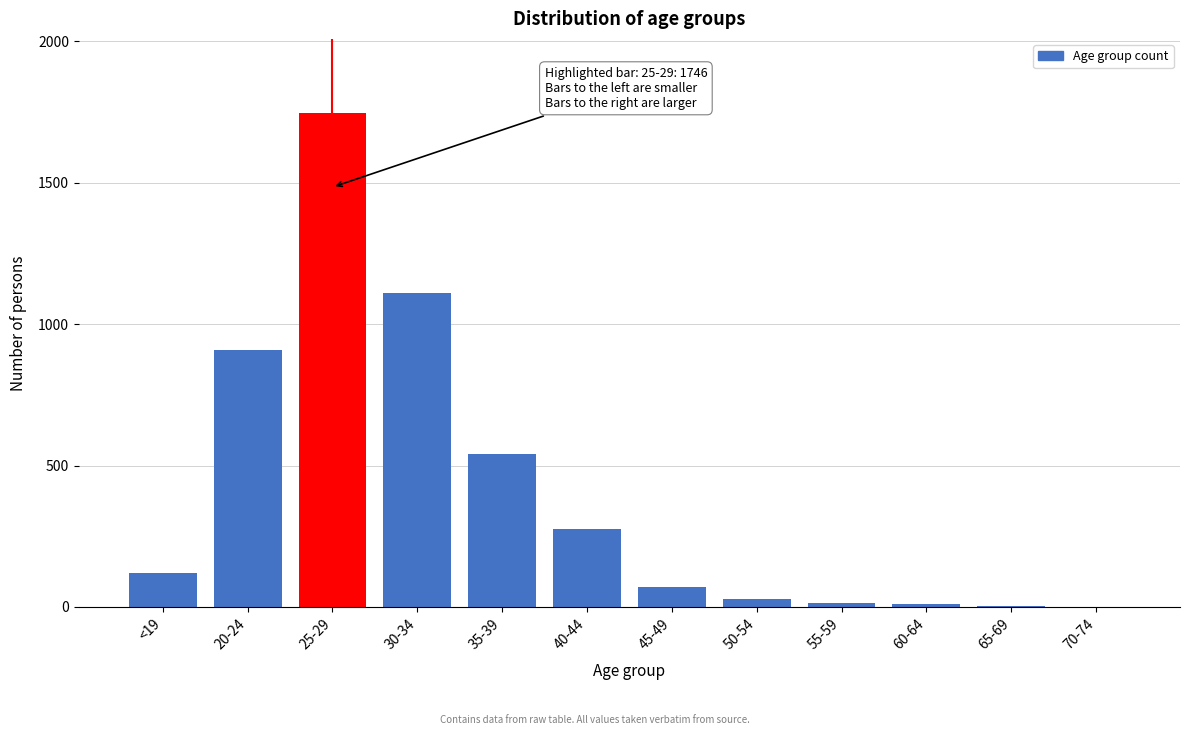

At which label is the value closest to 873?

20-24